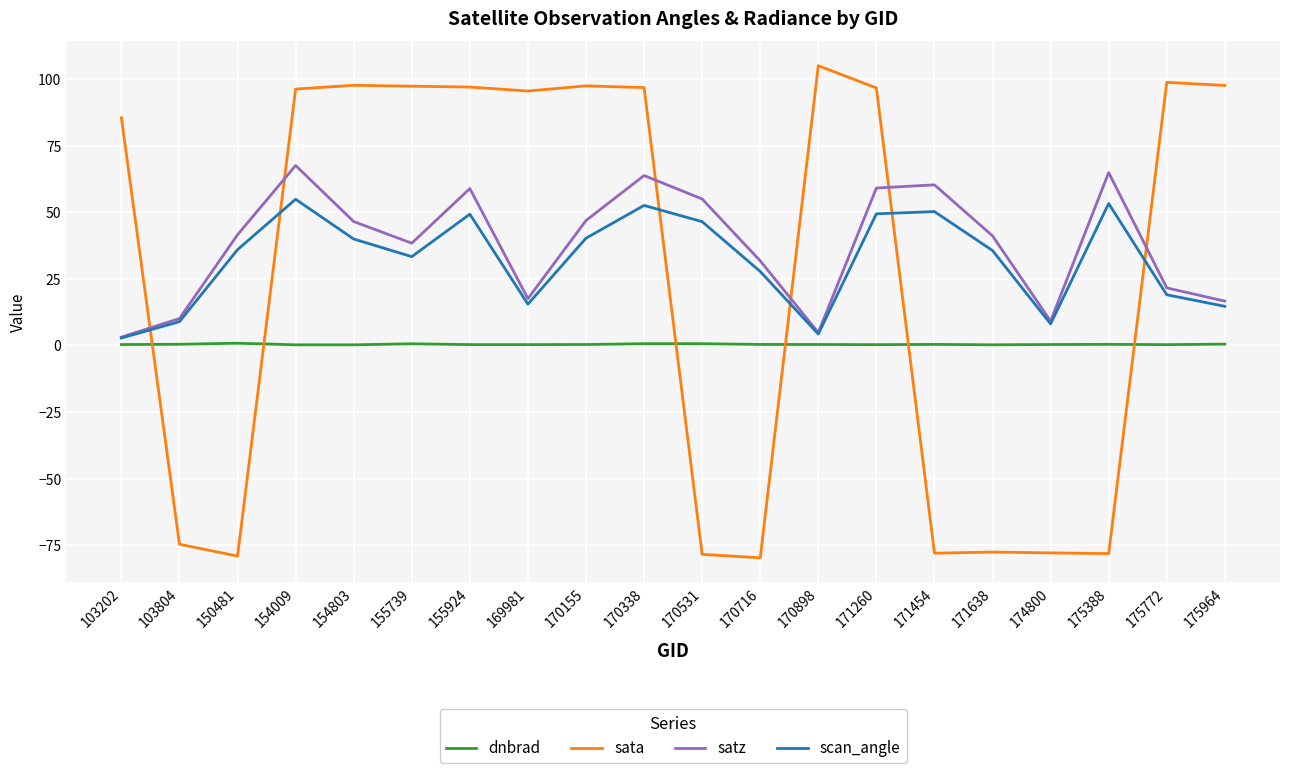

Is it true that satz equals 67.6 at 154009?

True